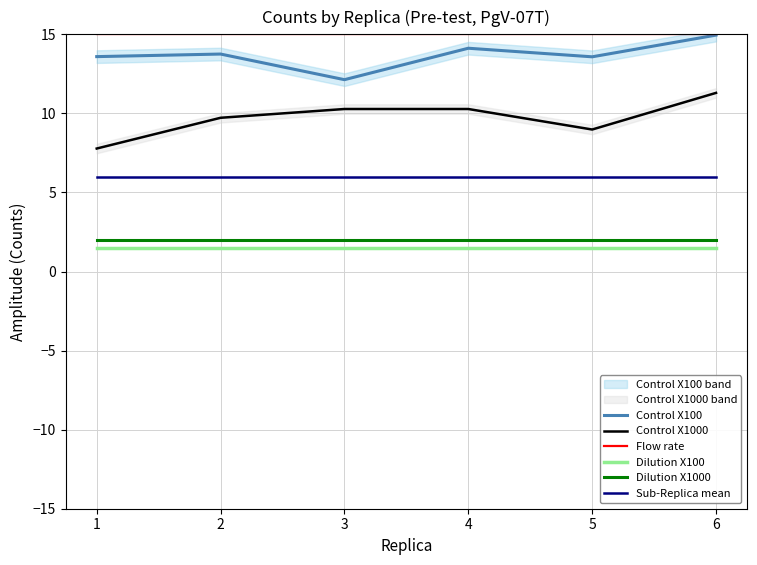

Which has a higher value, 2 or 6?

6